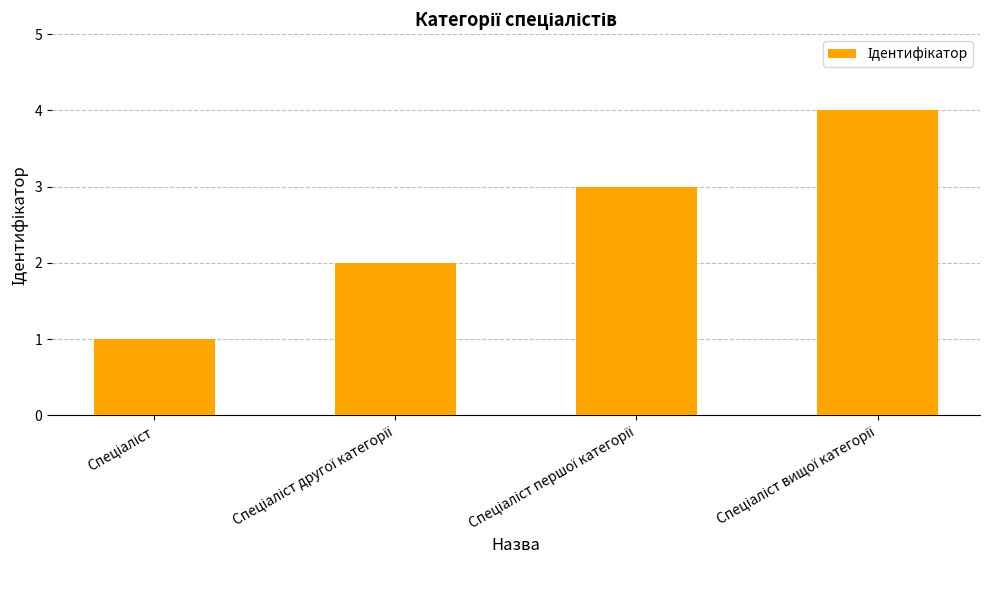

What is the greatest value displayed?

4